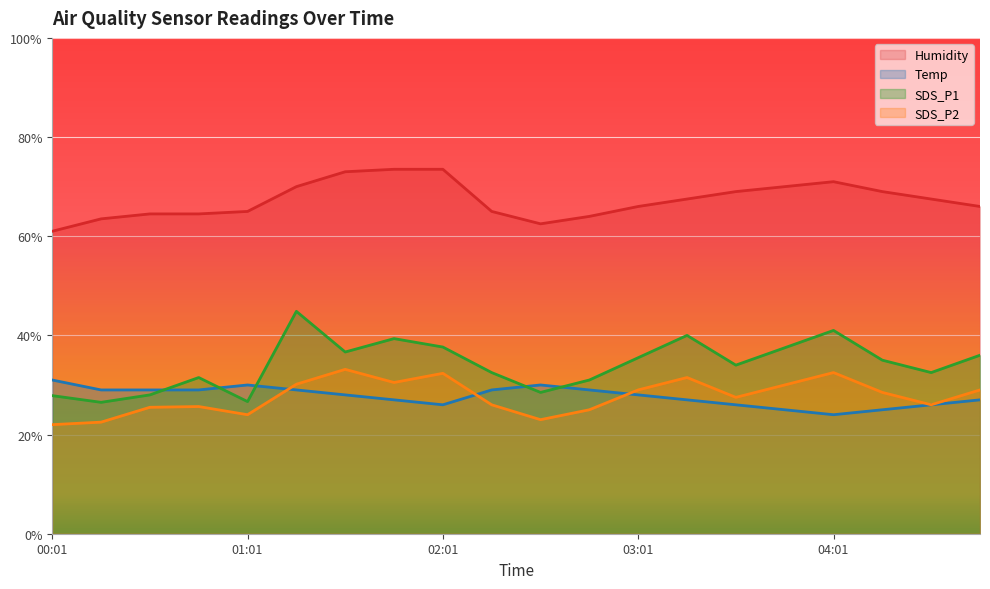

List the labels in order of Humidity value, largest first.

01:46, 02:01, 01:31, 04:01, 01:16, 03:46, 03:31, 04:16, 03:16, 04:31, 03:01, 04:46, 01:01, 02:16, 00:31, 00:46, 02:46, 00:16, 02:31, 00:01